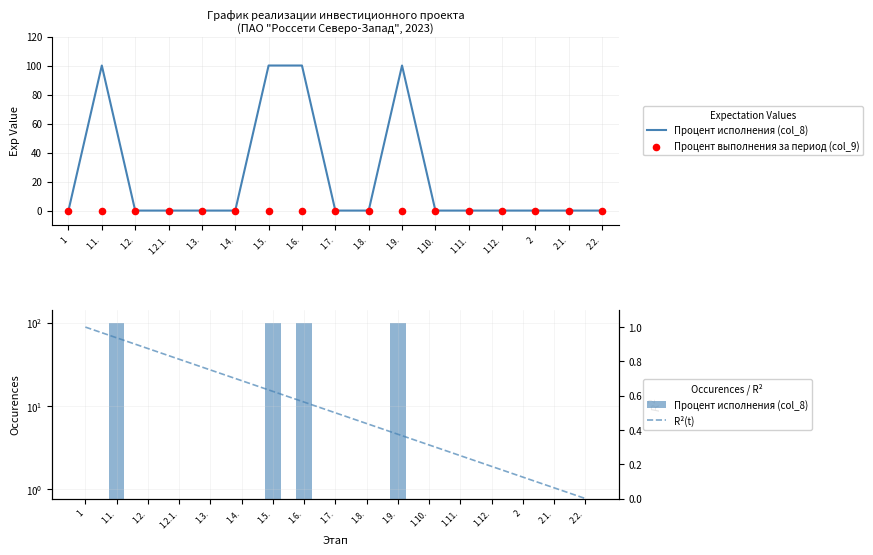

What is the total value across all series at 1.12.?

0.2